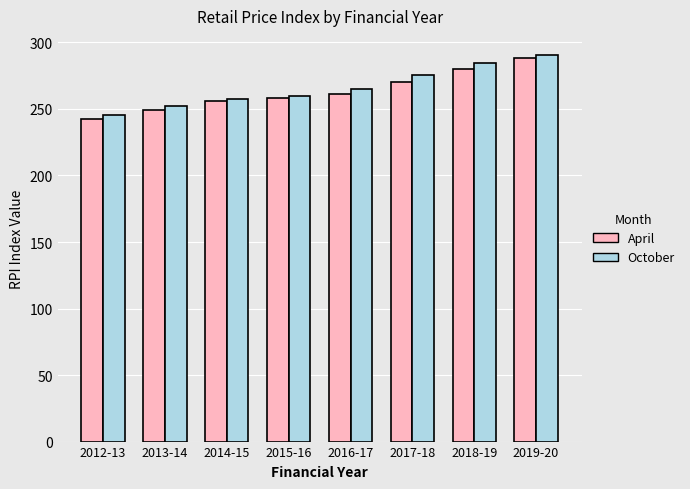

Which category has the highest value in the April series?

2019-20